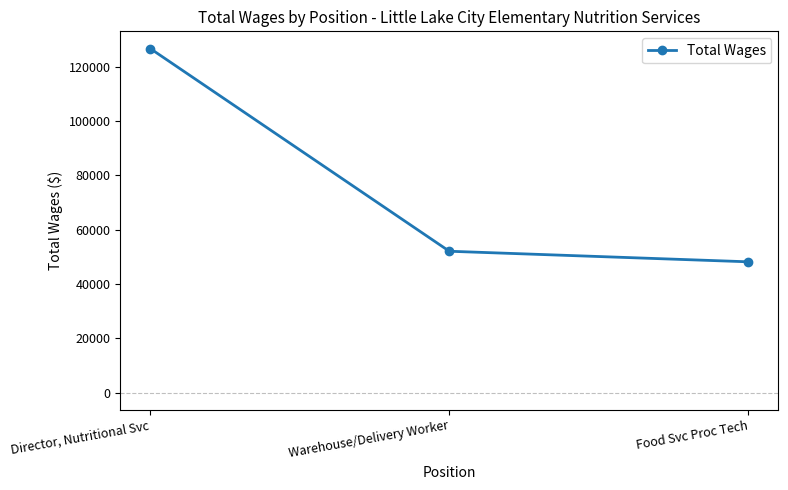

Which category has the highest value across all series?

Director, Nutritional Svc